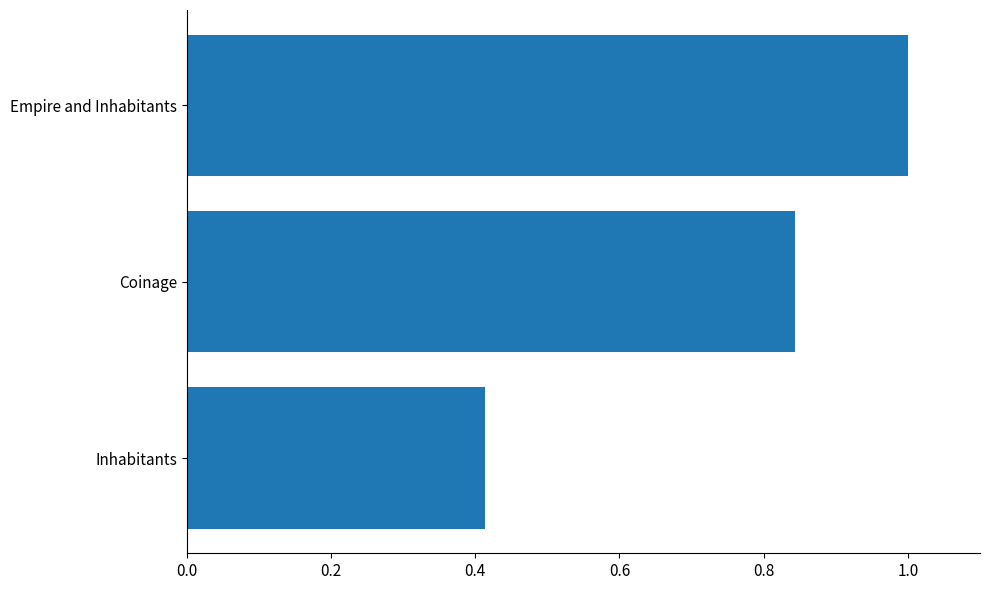

Rank the categories by value from lowest to highest.

Inhabitants, Coinage, Empire and Inhabitants